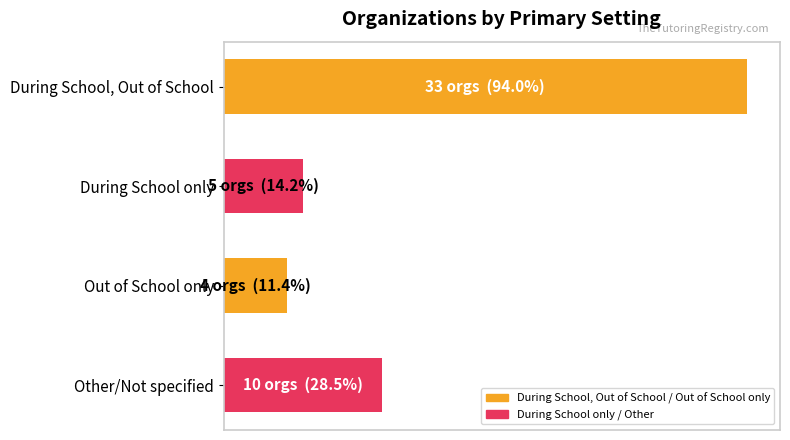

Are the bars horizontal?

Yes